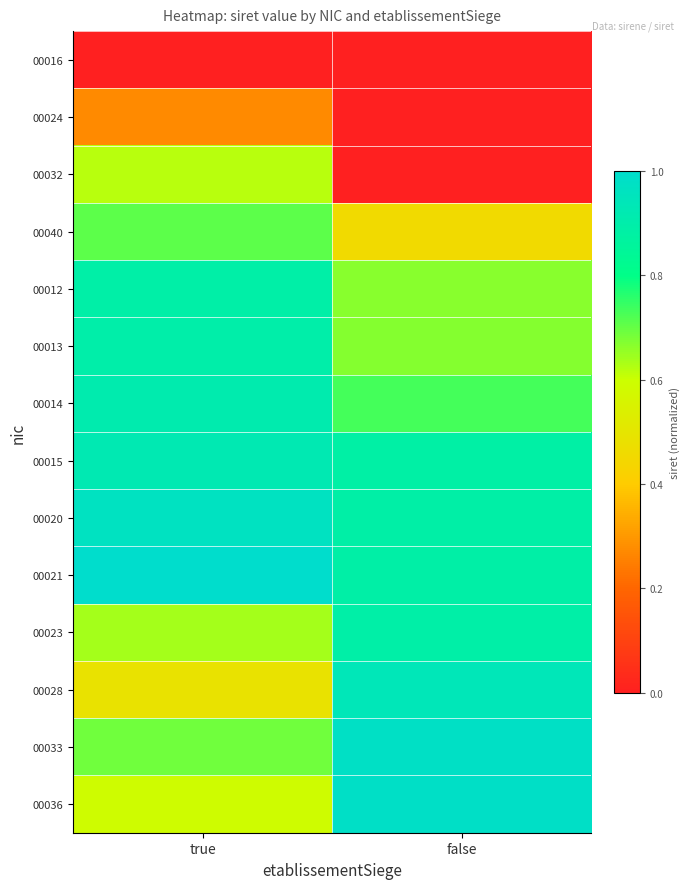

Which series has the largest range (max minus min)?

00032